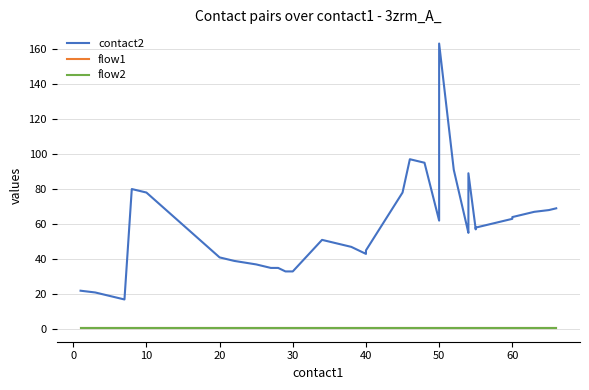

Which series has the largest total across all categories?

contact2